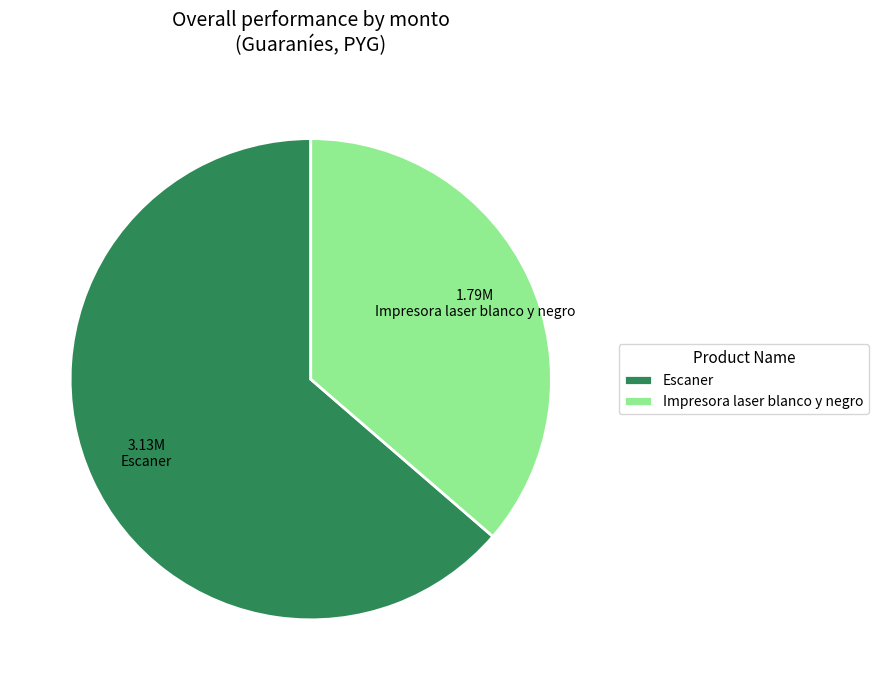

Does any single category account for the majority?

Yes